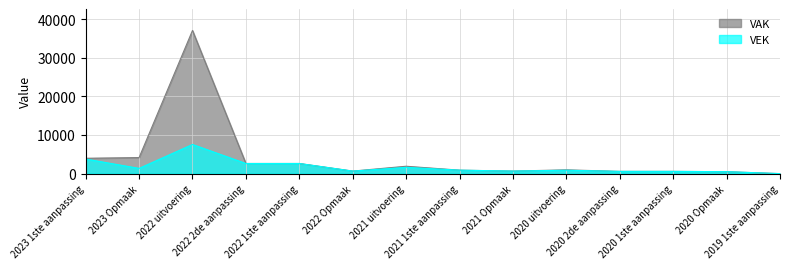

How many data points in VEK are less than 895?

7